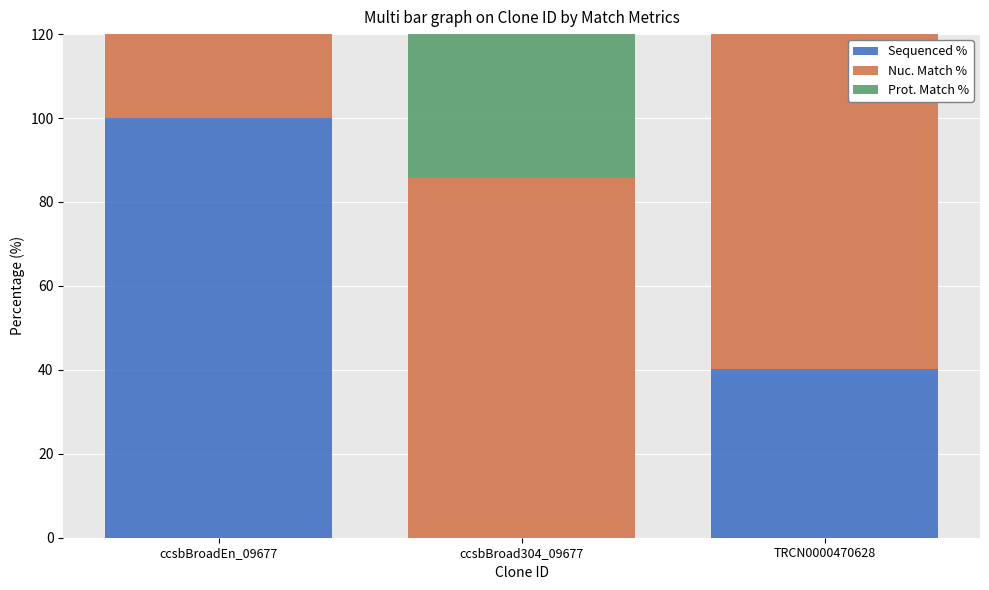

What is the difference between the highest and lowest values at ccsbBroad304_09677?

85.8